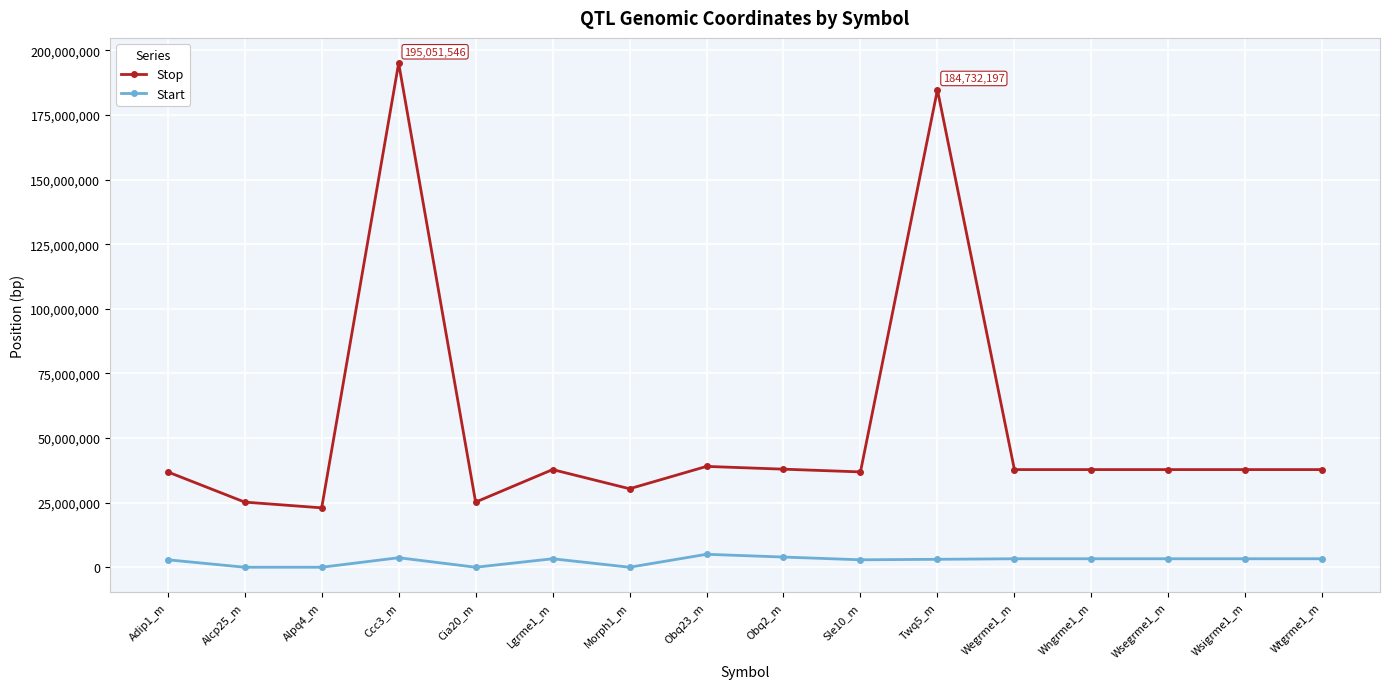

Which category has the highest value across all series?

Ccc3_m